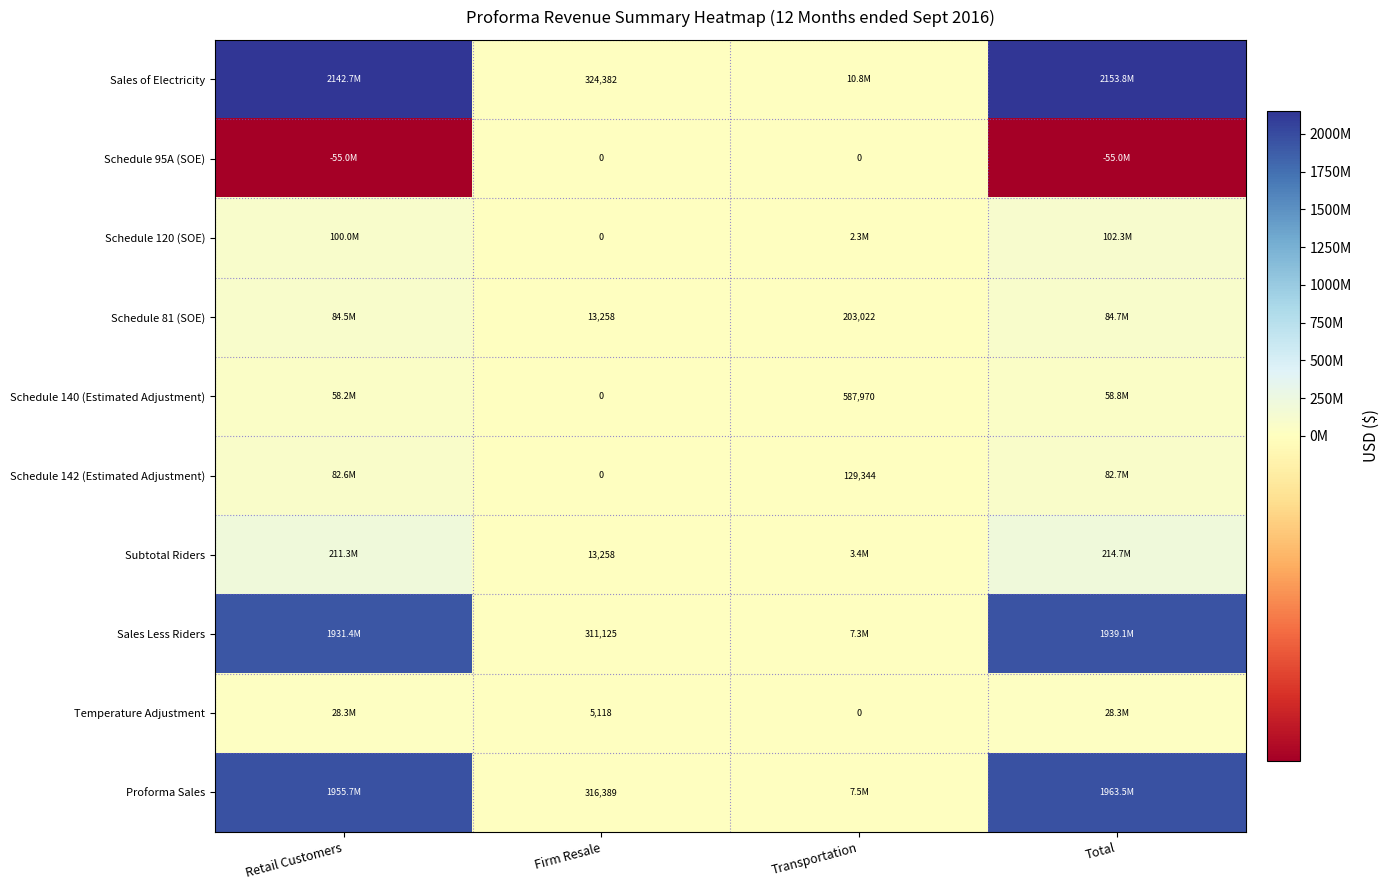

The value of Sales Less Riders at Retail Customers is 1931435550.8. True or false?

True